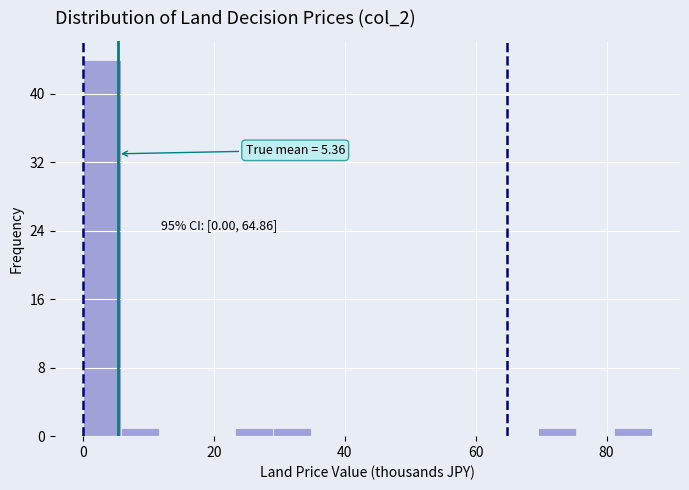

Read against the x-axis, roughly where is the centre of the tallest bar?

2